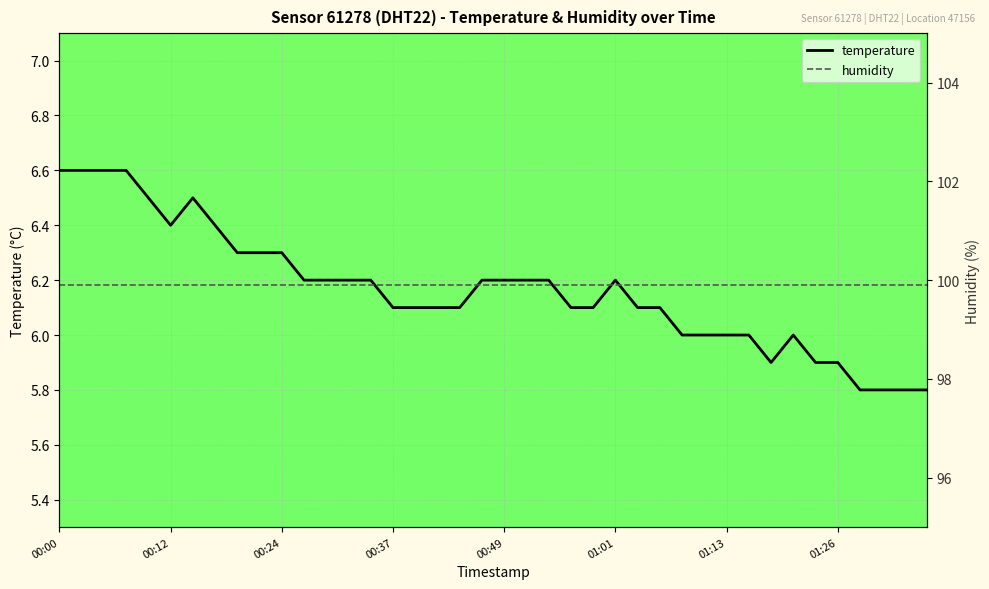

What is the value of the humidity point at the 25th from the left?

99.9